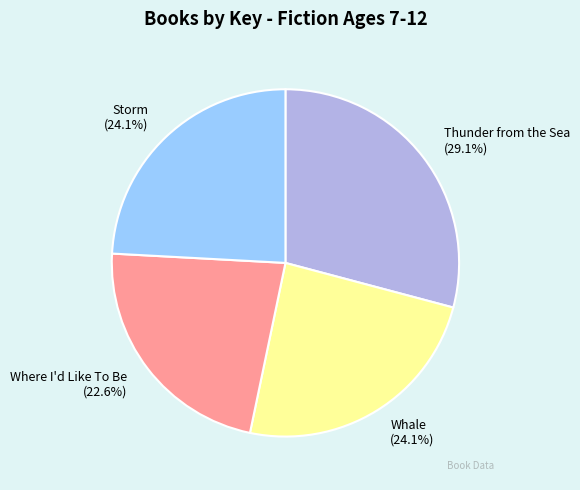

What percentage is the Where I'd Like To Be slice, to the nearest percent?

23%